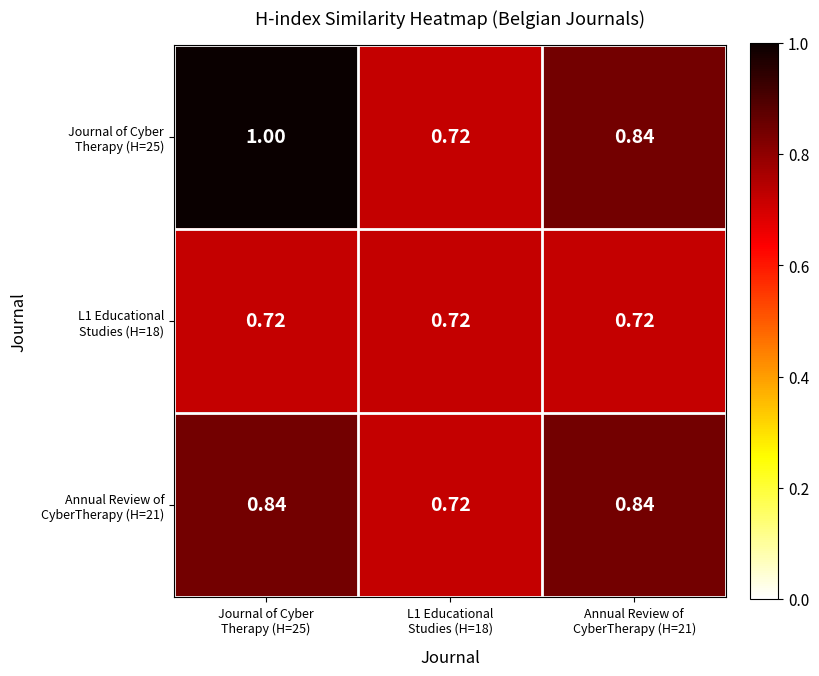

How many data points does each series have?

3